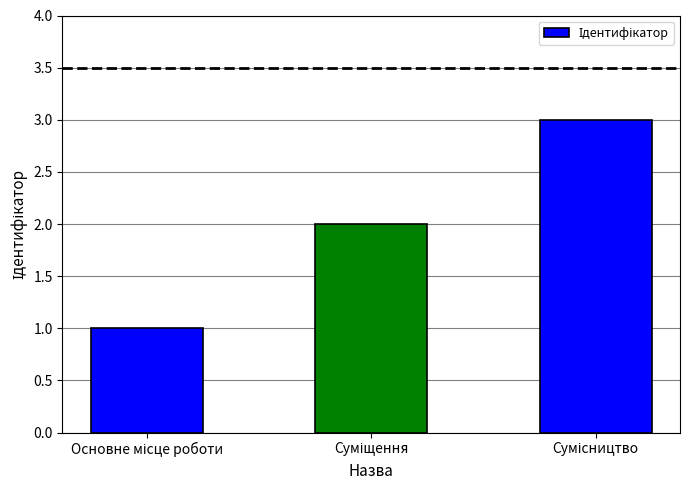

What is the average value?

2